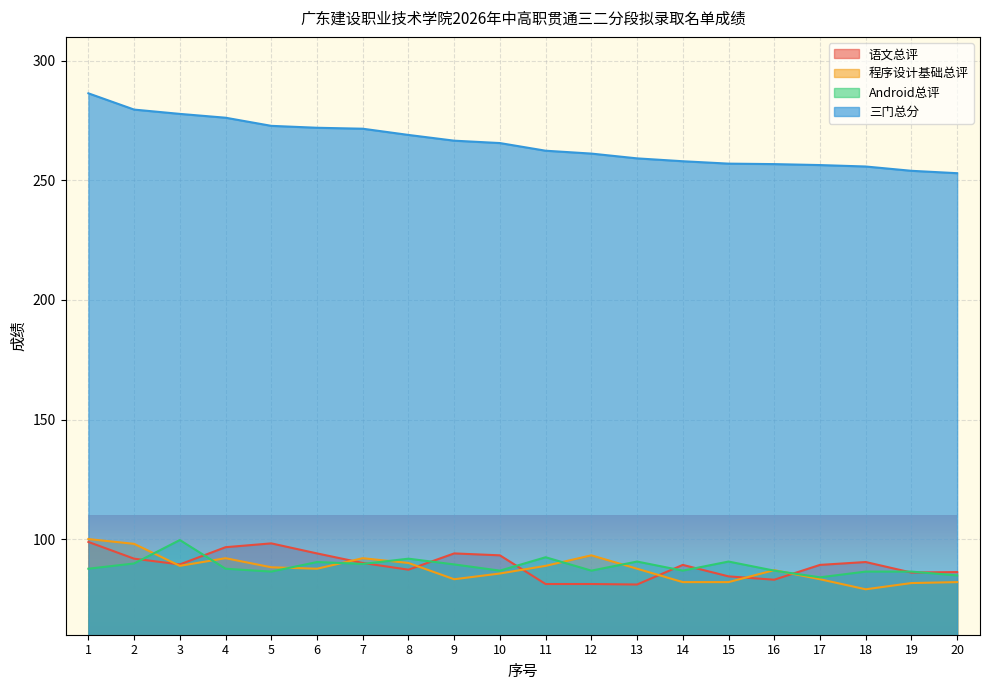

What is the value of the 语文总评 point at the 18th from the left?

90.4